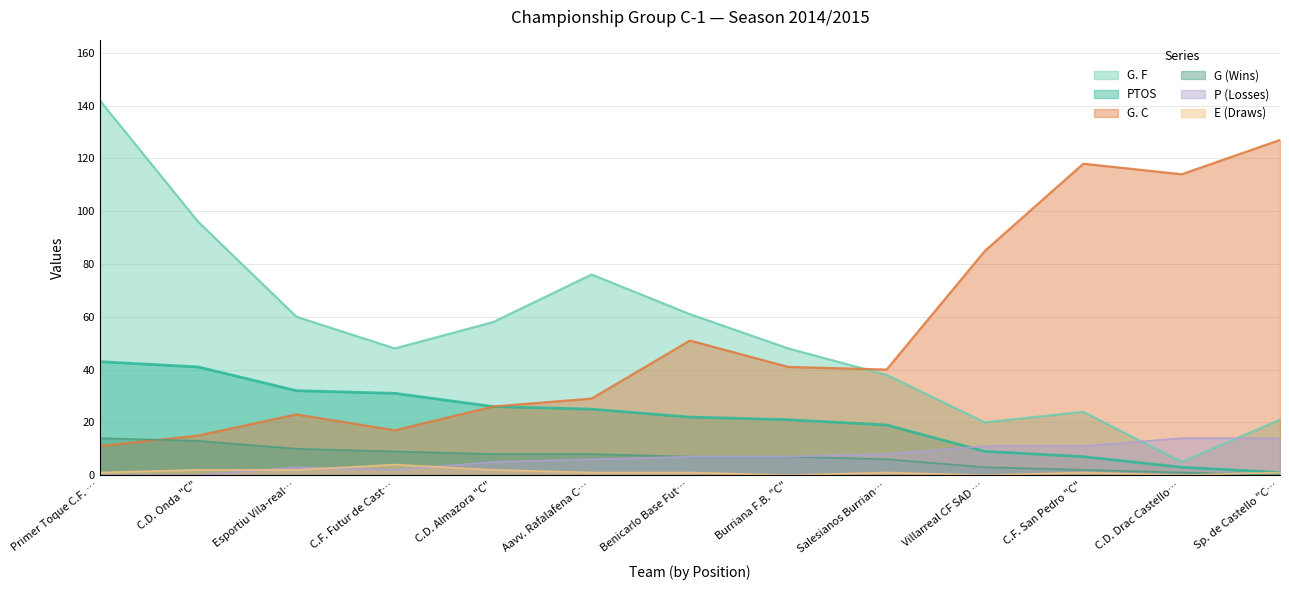

Which series has the largest total across all categories?

G. F